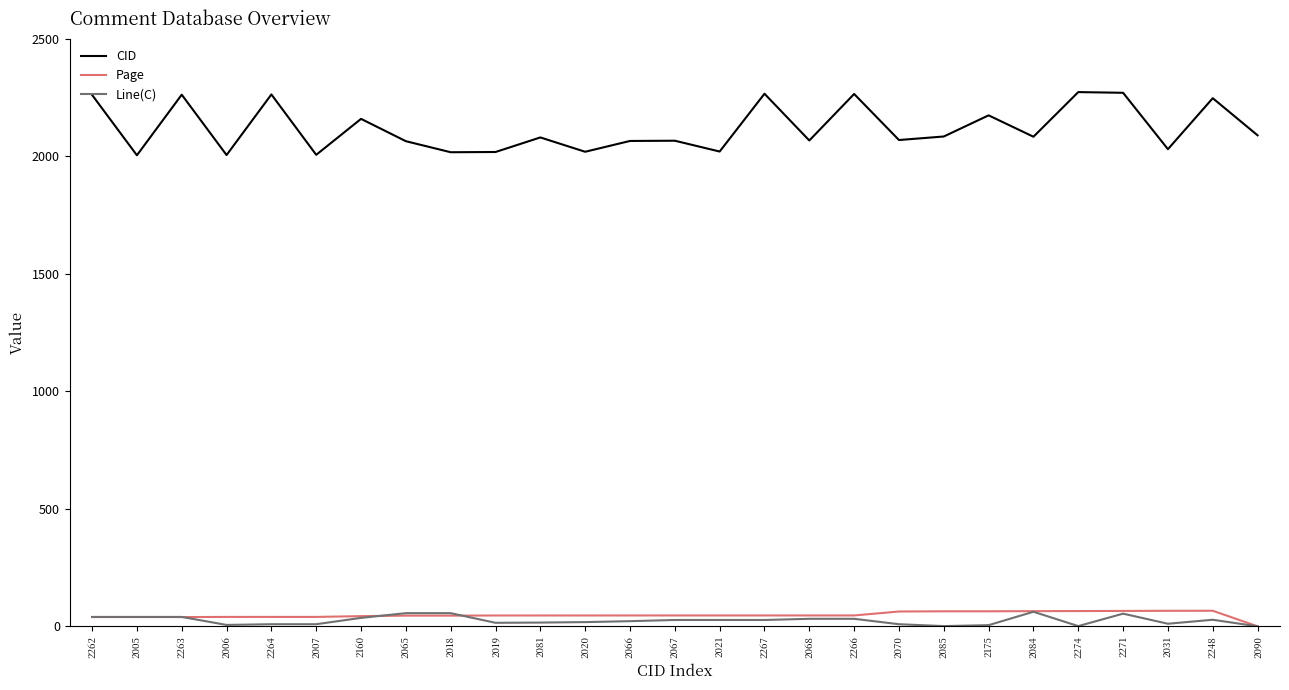

Which series has the largest total across all categories?

CID